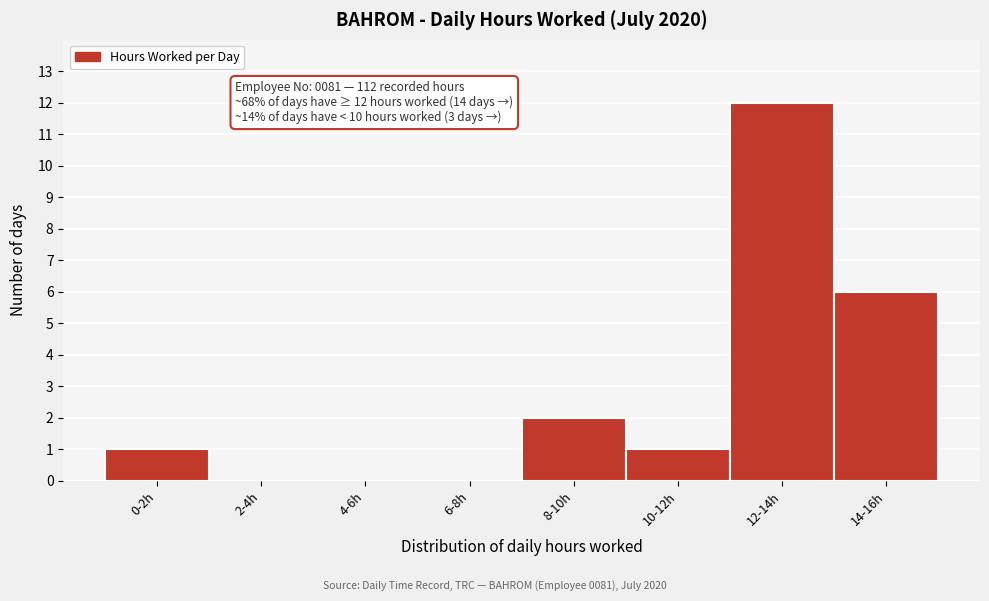

Reading left to right, extract all data points from this chart.

0-2h=1	2-4h=0	4-6h=0	6-8h=0	8-10h=2	10-12h=1	12-14h=12	14-16h=6